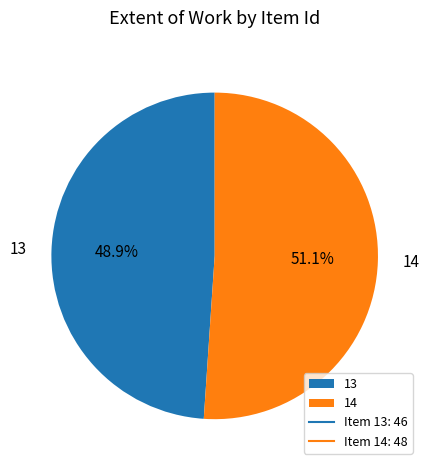

Which category accounts for the majority?

14